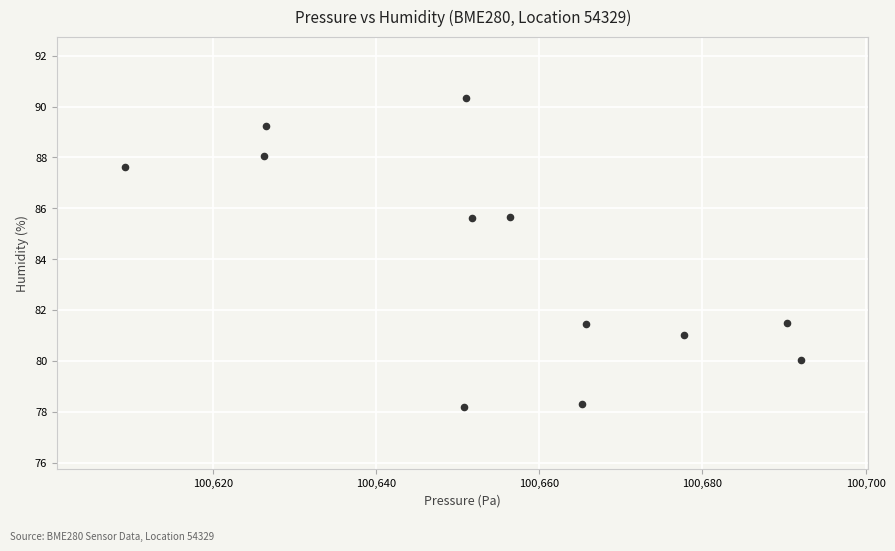

What is the range of X values (max minus min)?

82.8